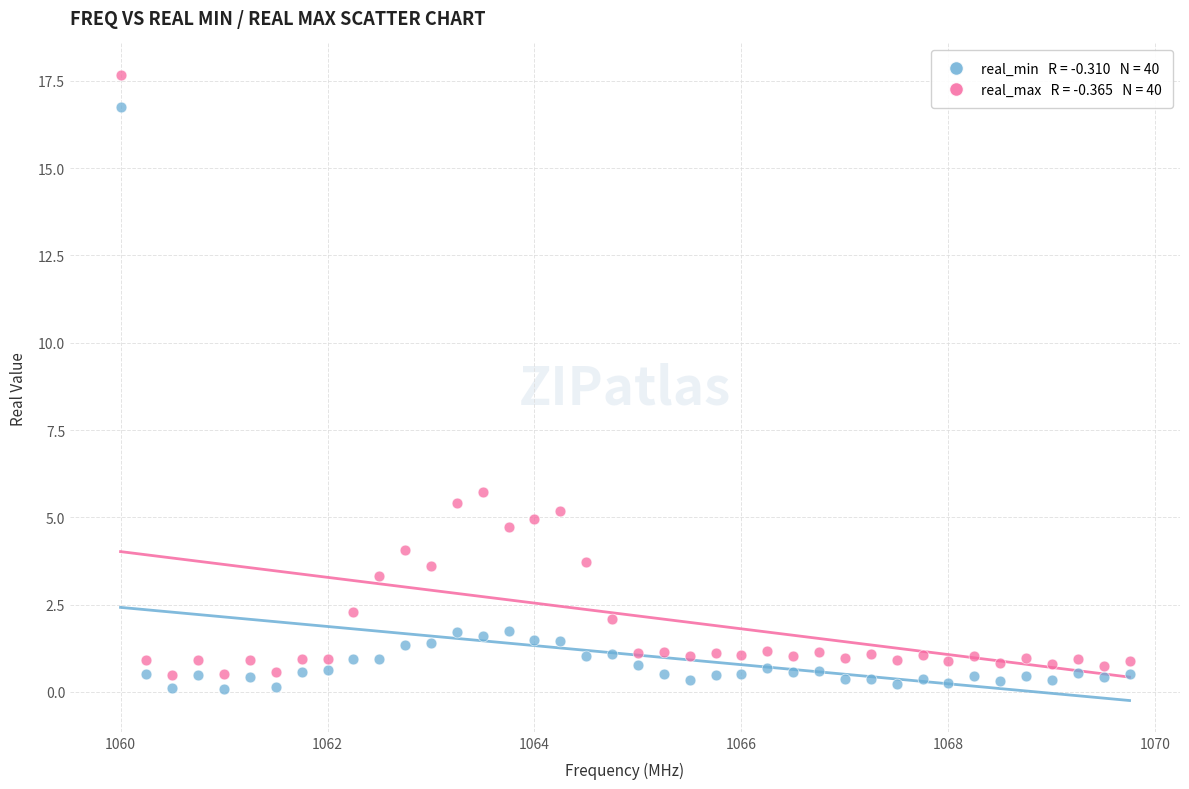

Across all data points, what is the range of Y values (max minus min)?

17.6